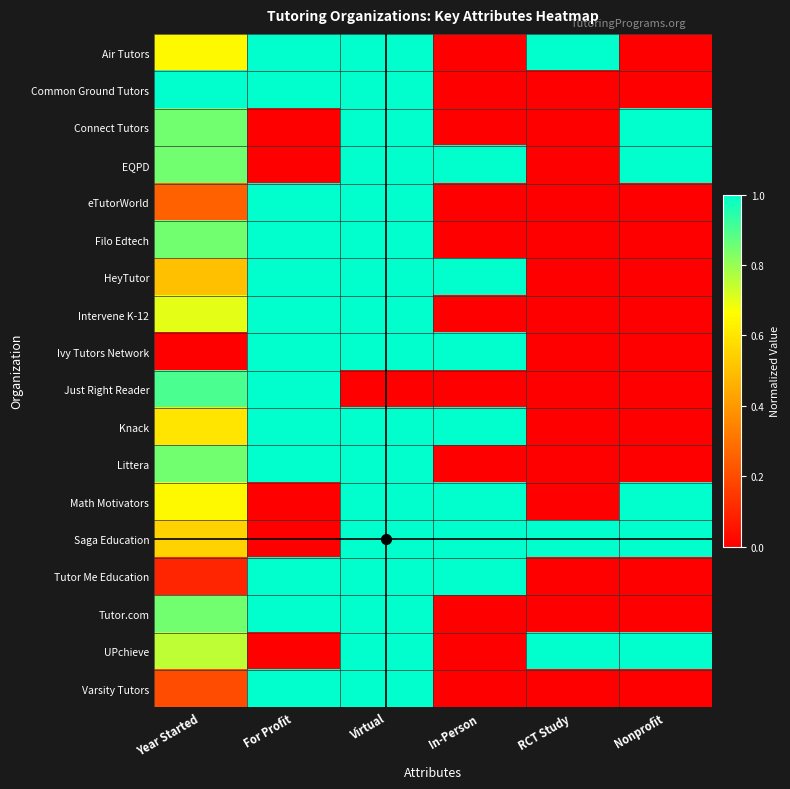

Between In-Person and For Profit, which is larger?

For Profit